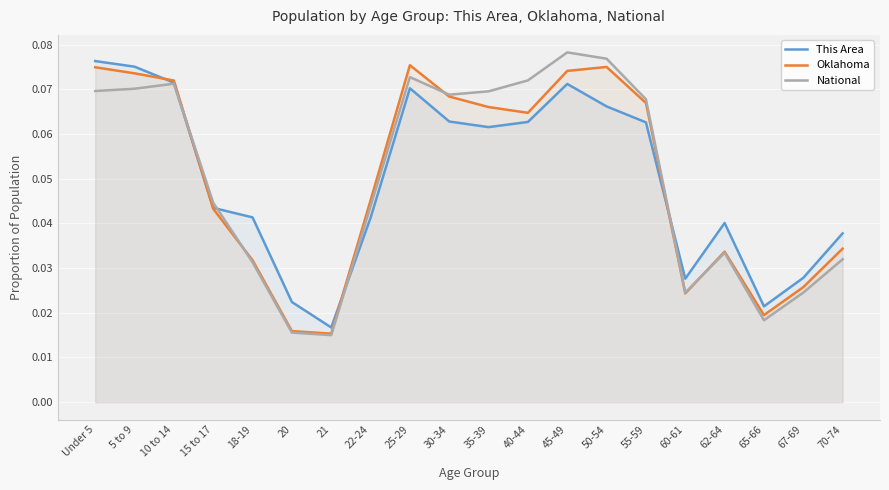

Reading left to right, transcribe all the data shown in this chart.

This Area: 0.1	0.1	0.1	0.0	0.0	0.0	0.0	0.0	0.1	0.1	0.1	0.1	0.1	0.1	0.1	0.0	0.0	0.0	0.0	0.0
Oklahoma: 0.1	0.1	0.1	0.0	0.0	0.0	0.0	0.0	0.1	0.1	0.1	0.1	0.1	0.1	0.1	0.0	0.0	0.0	0.0	0.0
National: 0.1	0.1	0.1	0.0	0.0	0.0	0.0	0.0	0.1	0.1	0.1	0.1	0.1	0.1	0.1	0.0	0.0	0.0	0.0	0.0